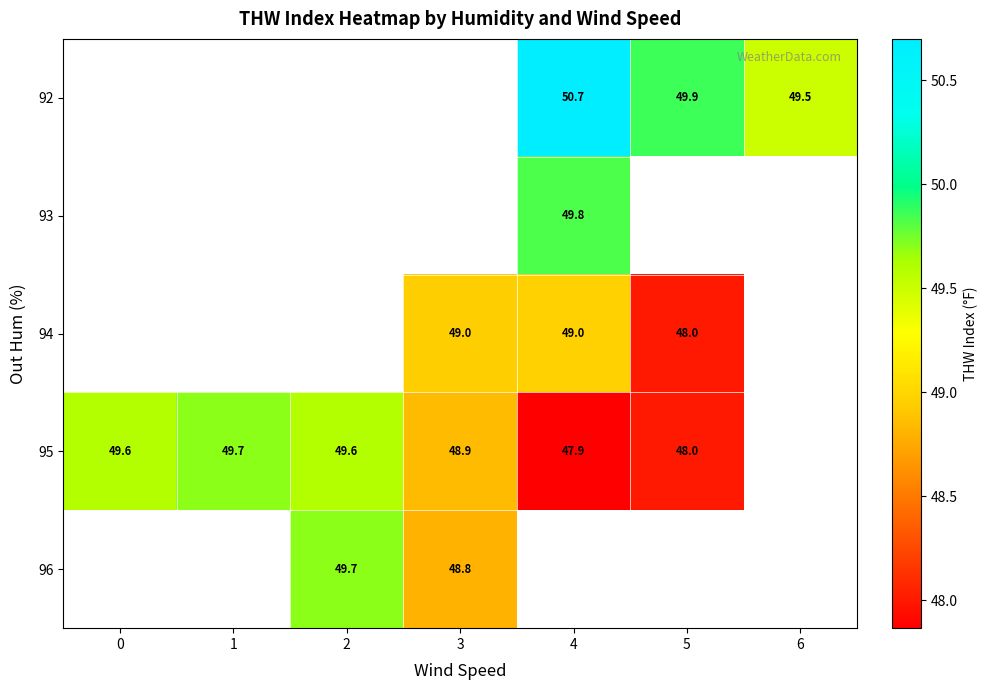

Between 3 and 5, which is larger?

5